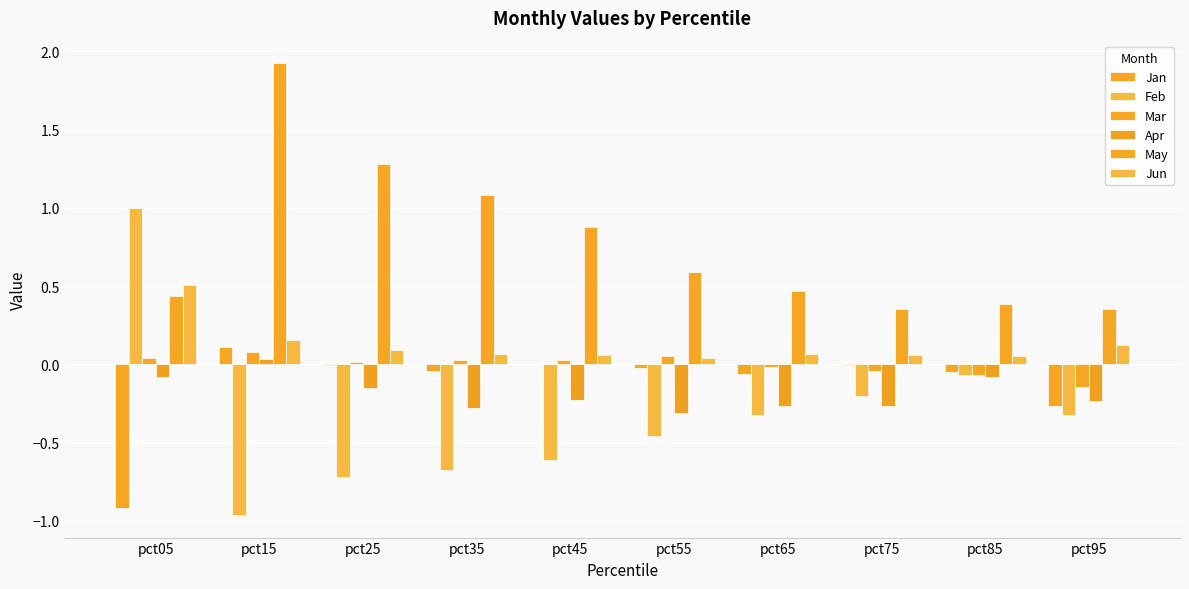

How many distinct data groups are displayed?

6